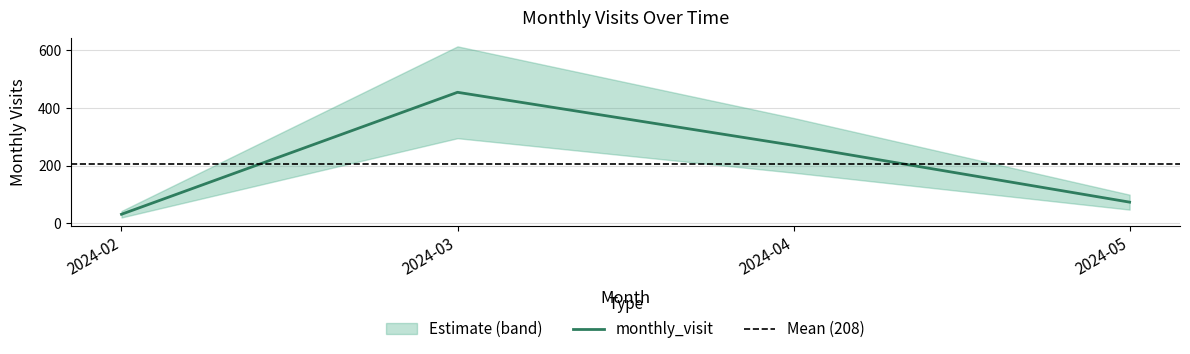

What is the value of the 3rd point from the left?

271